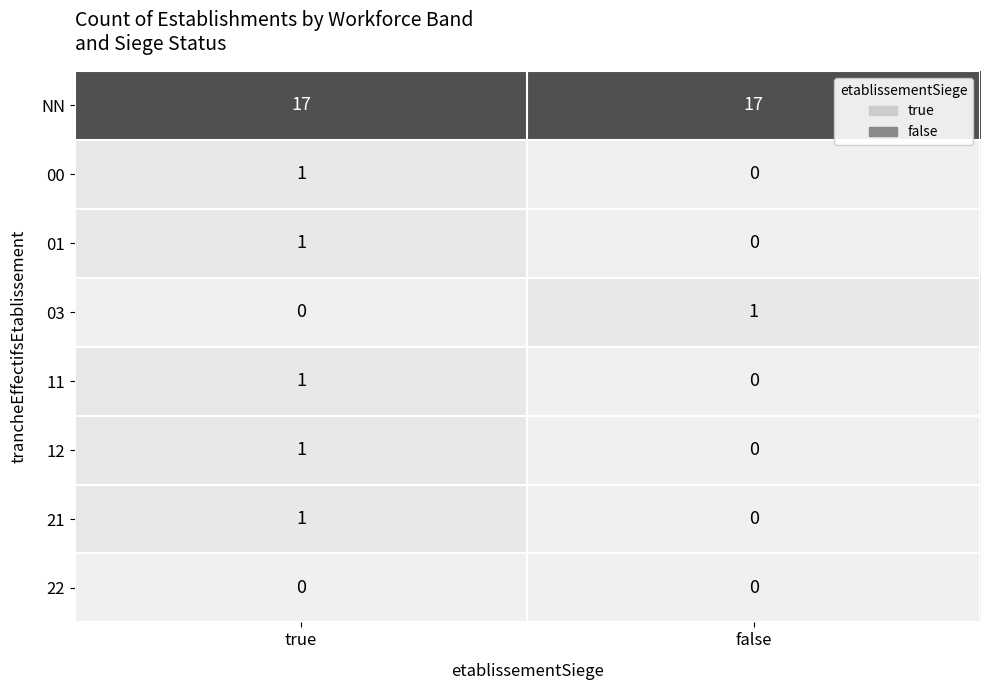

Reading left to right, list all the values displayed in this chart.

NN: true=17	false=17
00: true=1	false=0
01: true=1	false=0
03: true=0	false=1
11: true=1	false=0
12: true=1	false=0
21: true=1	false=0
22: true=0	false=0